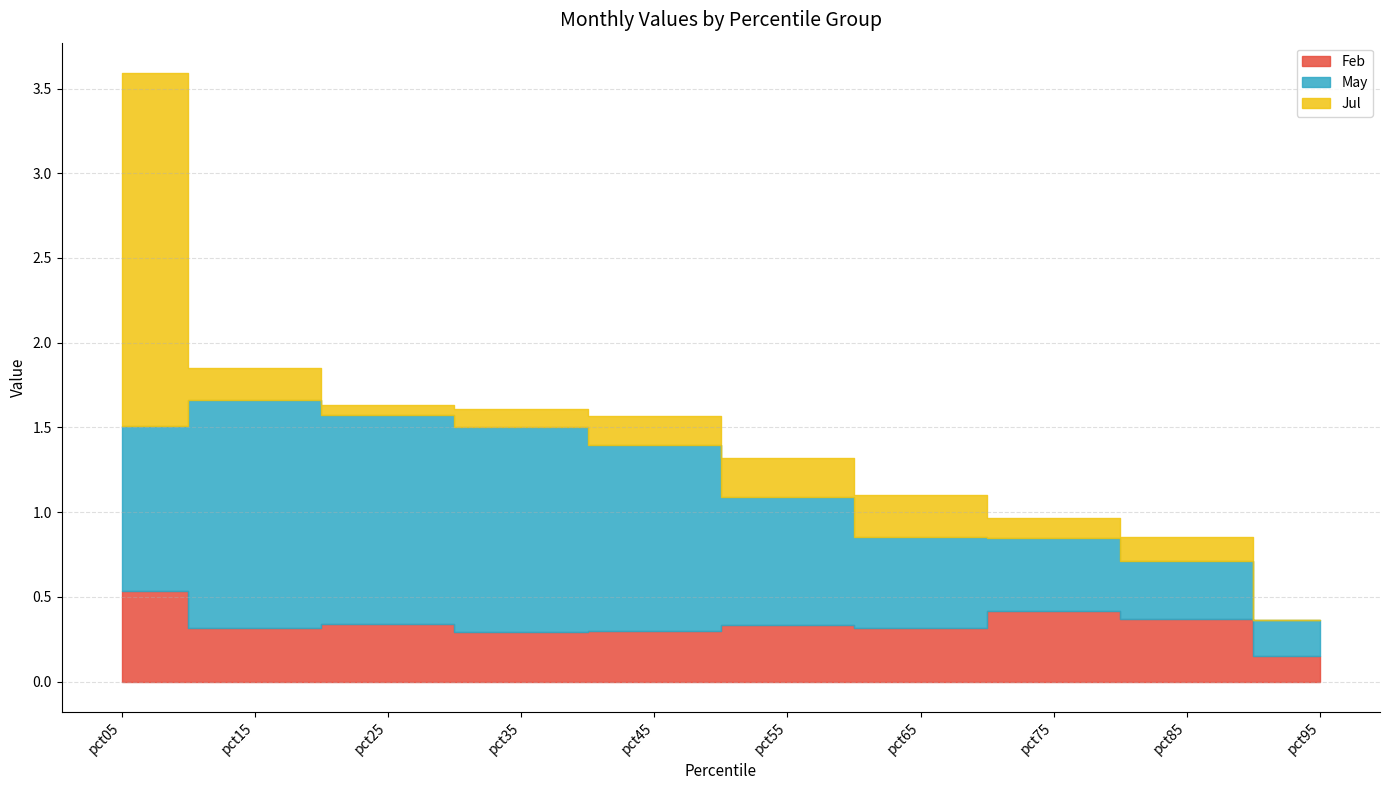

What are all the series names shown in the legend?

Feb, May, Jul